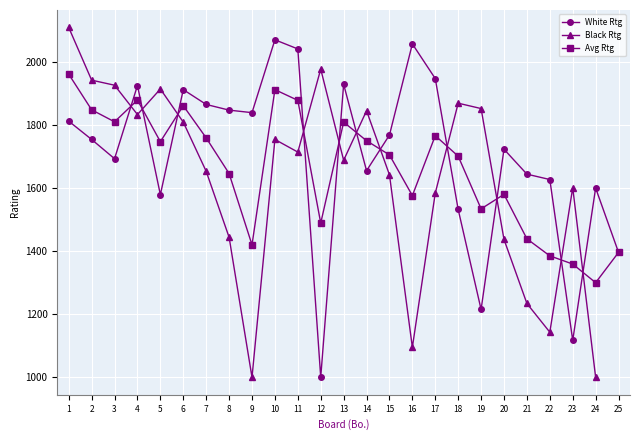

At which category does Avg Rtg reach its first local peak?

4